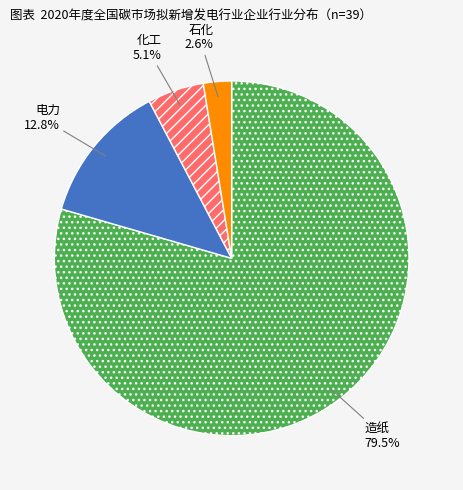

Between 造纸 and 石化, which is larger?

造纸